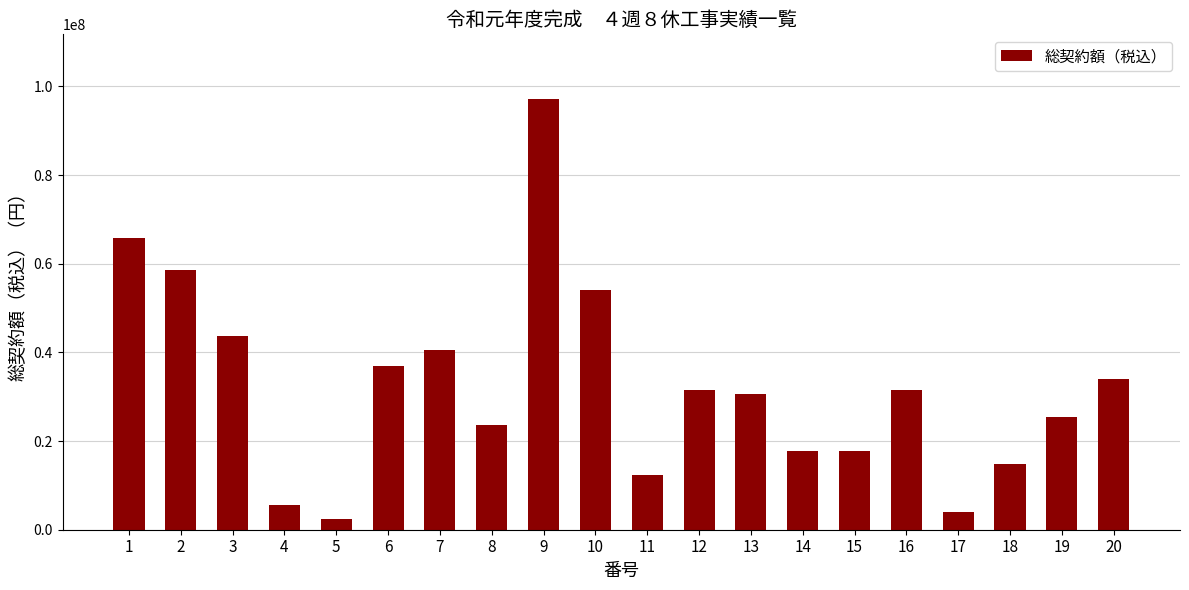

Between 17 and 9, which is larger?

9